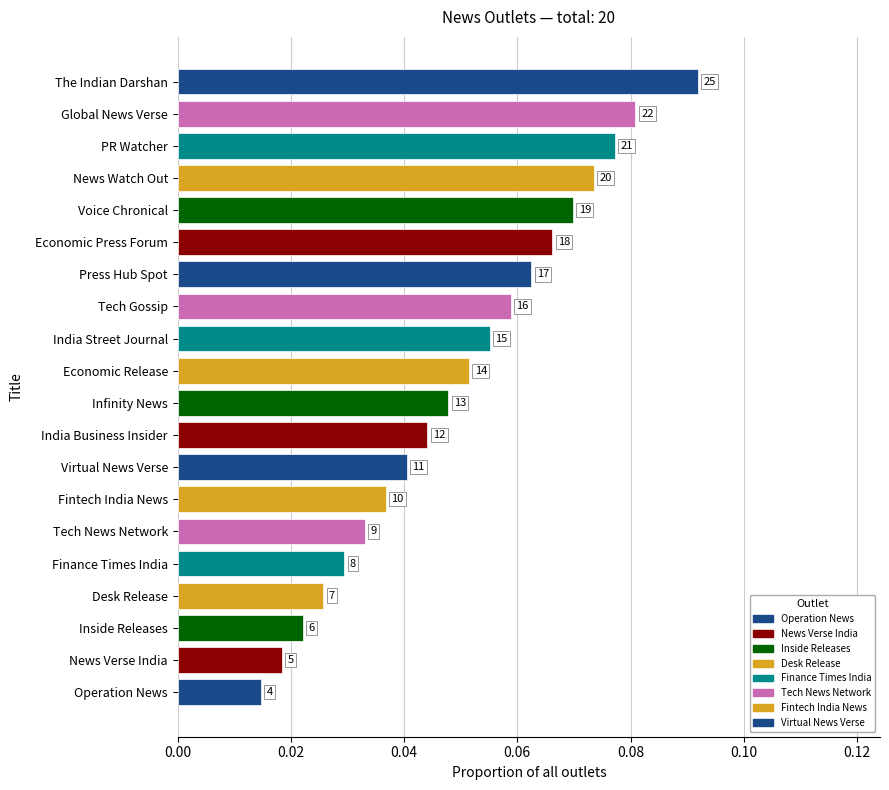

Are the bars horizontal?

Yes